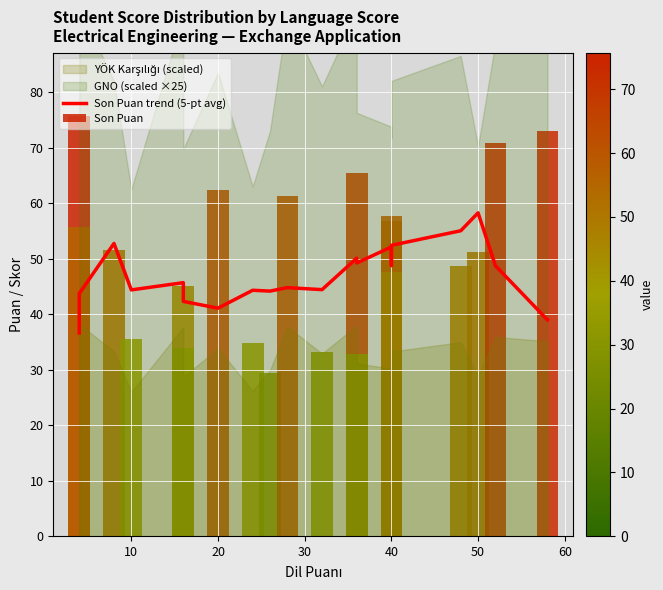

How many data points in Son Puan are less than 51?

9